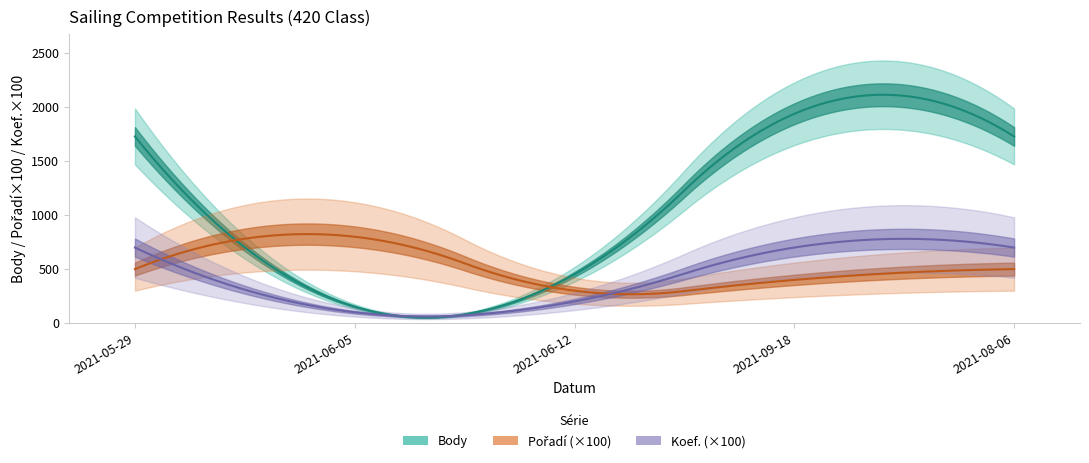

At which label does Body first exceed 1730?

2021-09-18